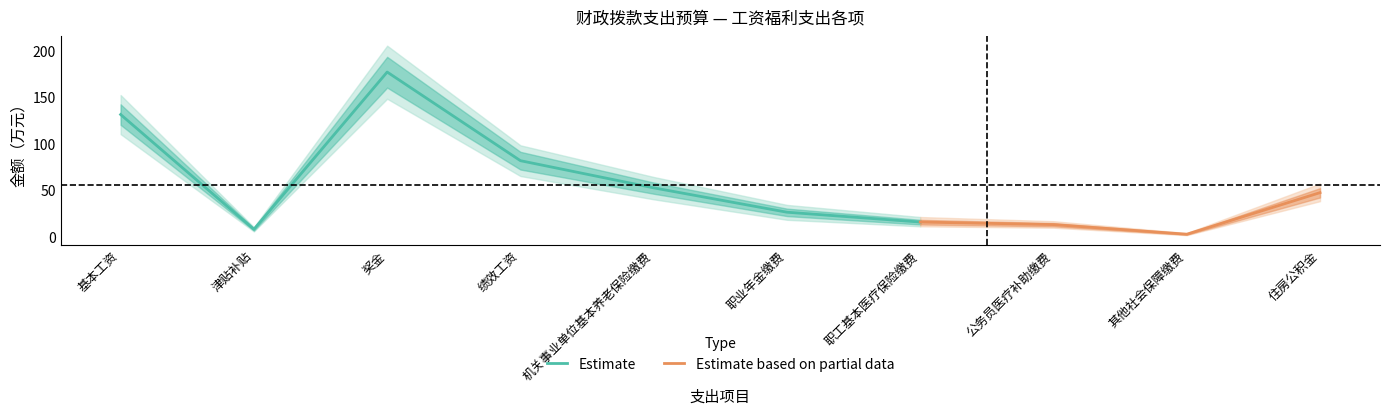

List the labels in order of Estimate value, smallest first.

津贴补贴, 职工基本医疗保险缴费, 职业年金缴费, 机关事业单位基本养老保险缴费, 绩效工资, 基本工资, 奖金